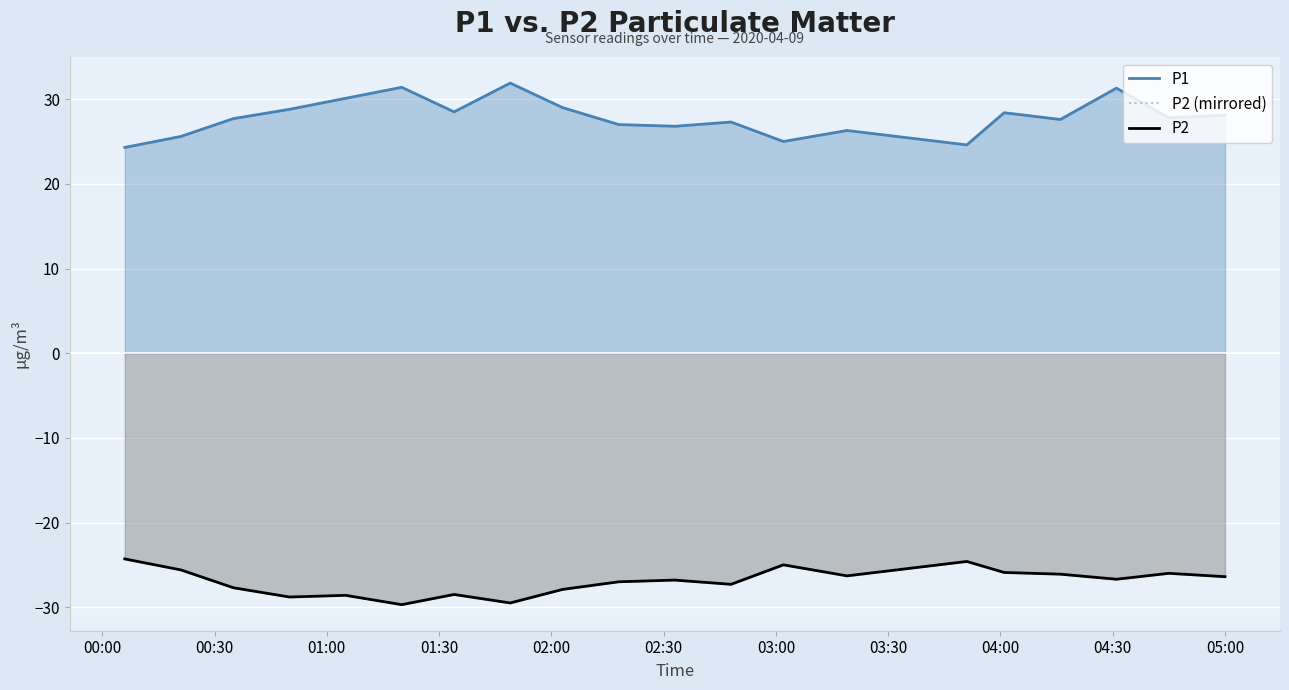

The value of P2 (mirrored) at 18 is -11.7. True or false?

False